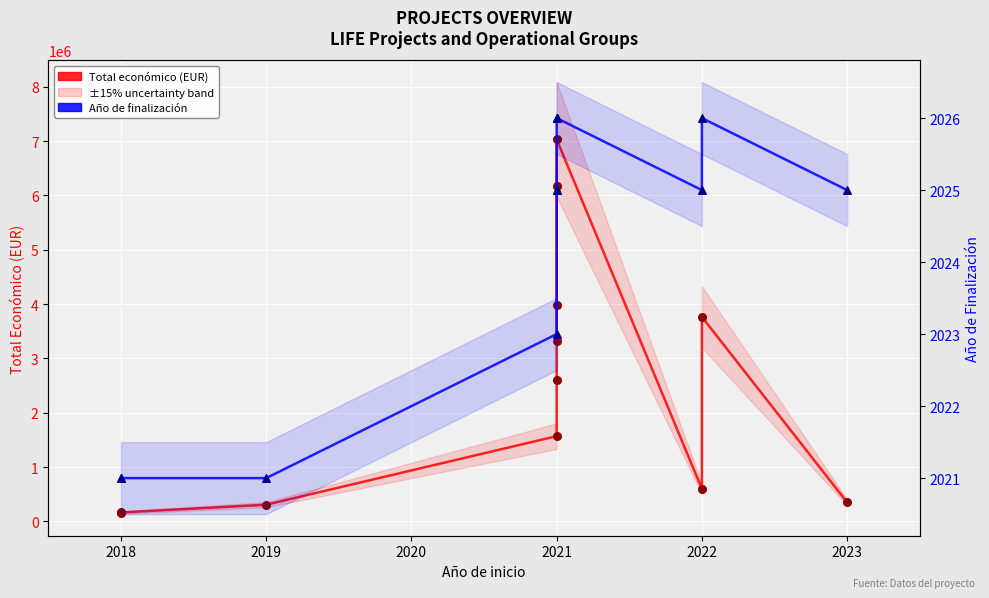

Which series has the largest total across all categories?

Total económico (EUR)